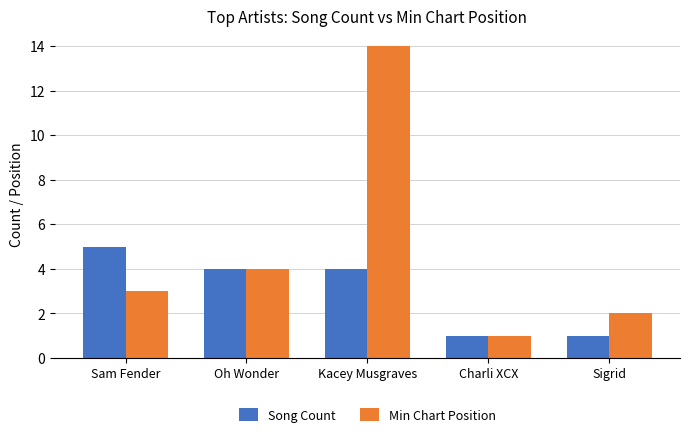

What is the smallest value displayed?

1